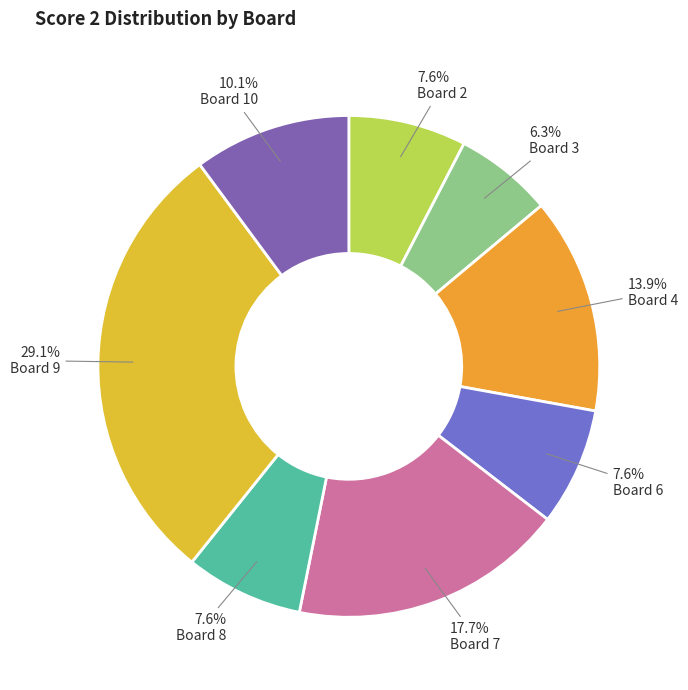

Which category has the smallest portion of the pie?

Board 3